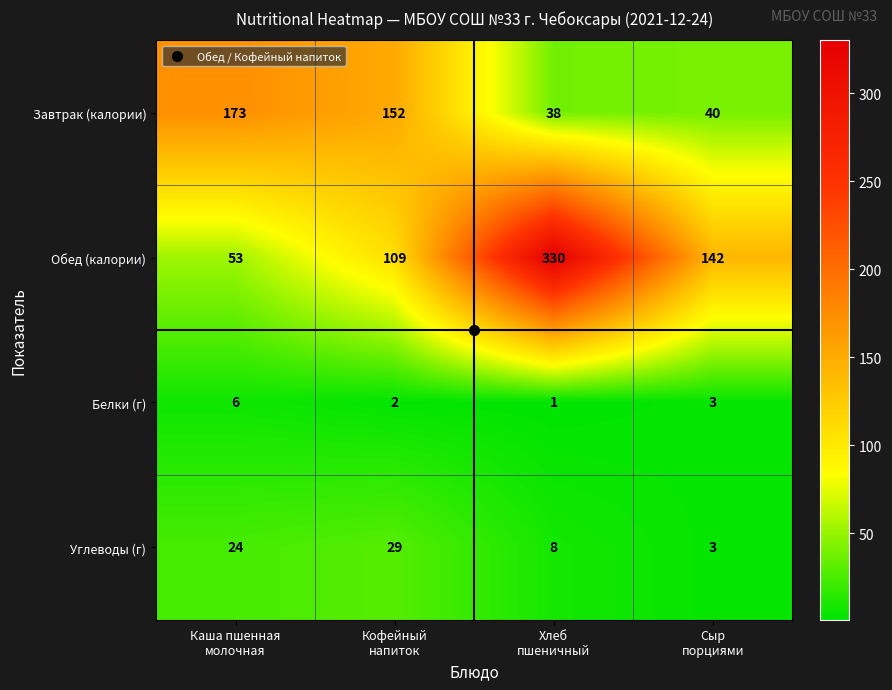

How many Обед (калории) values are between 109 and 330?

3